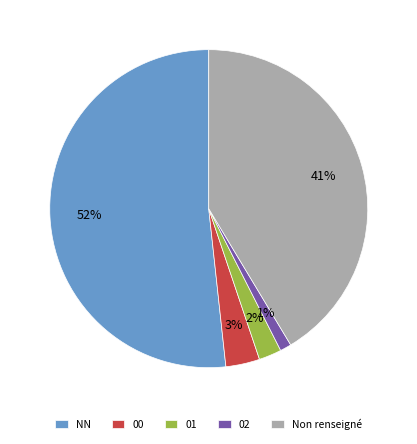

Which slice is the smallest?

02